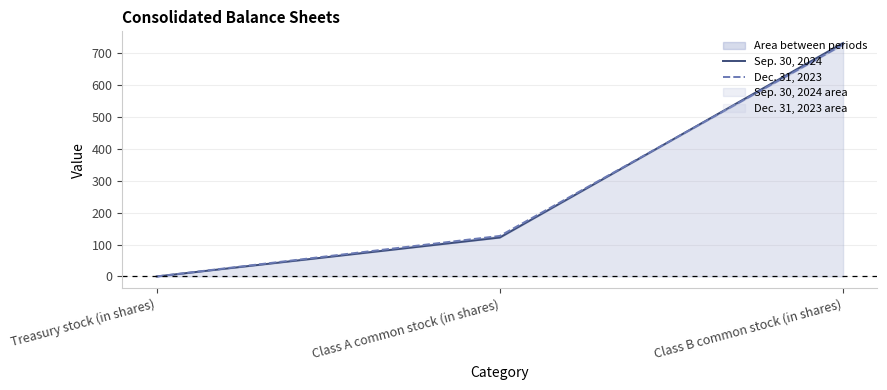

Reading left to right, extract all data points from this chart.

Sep. 30, 2024: 0.1	122.0	731.0
Dec. 31, 2023: 0.2	127.0	726.0